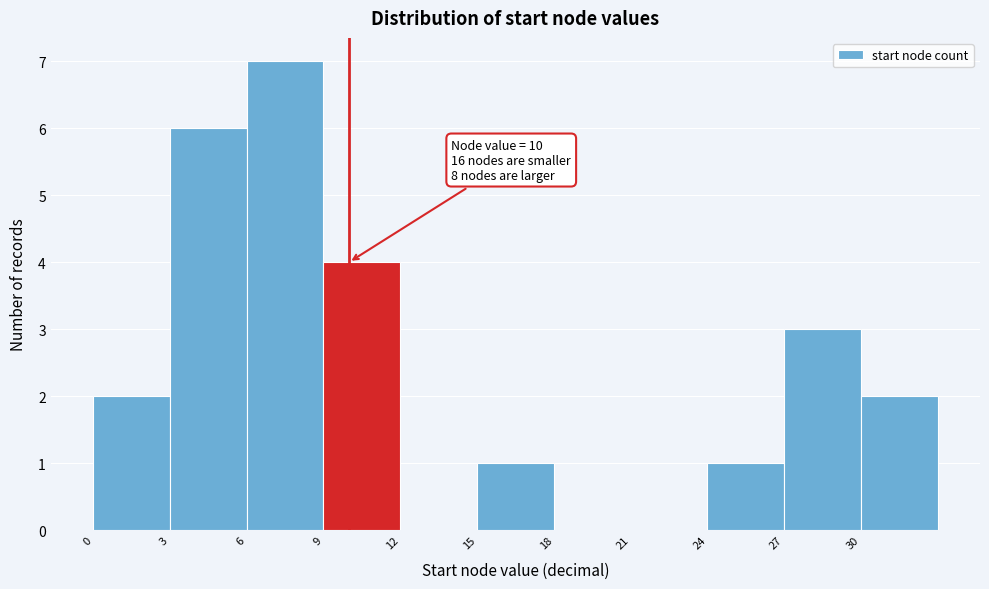

Over which range of the x-axis is the bar tallest?

6 to 9